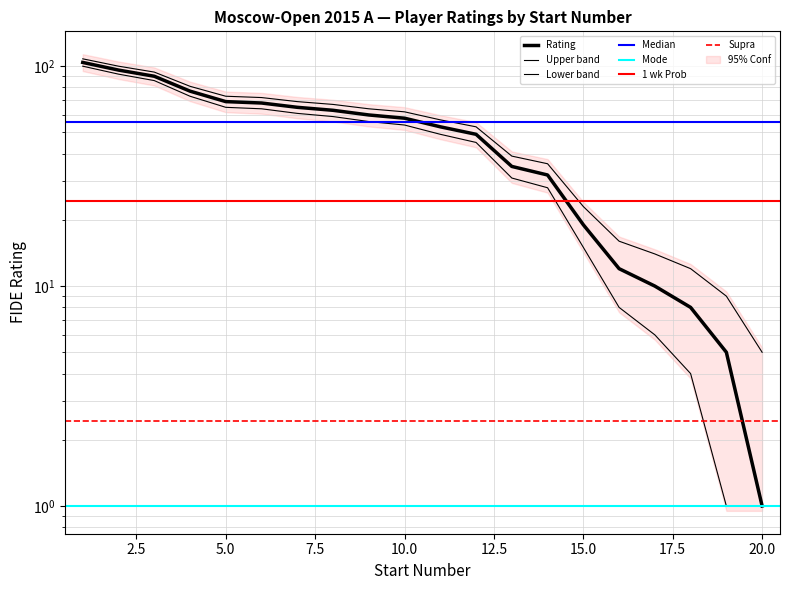

Is it true that the value at 19 is 2?

False